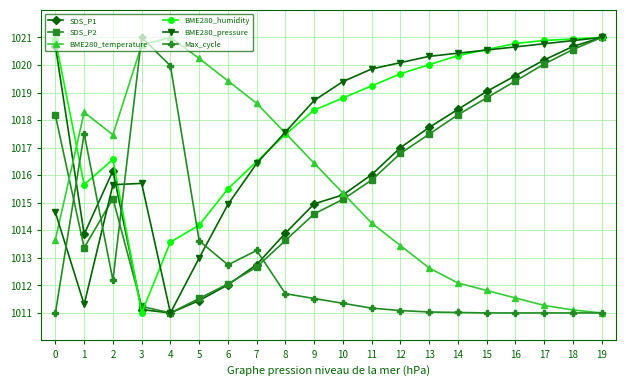

At which category is the sum across all series the highest?

19